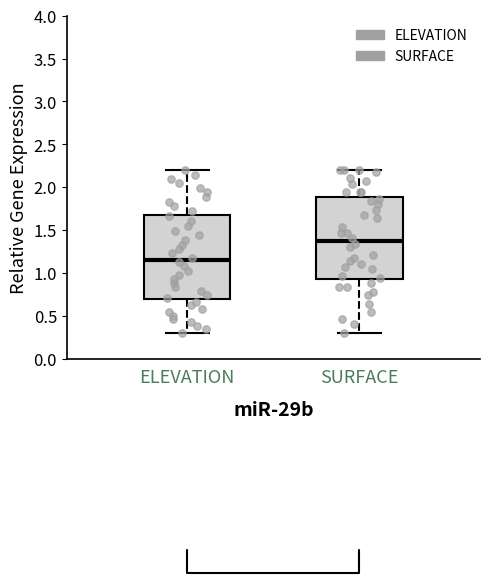

Reading left to right, read every box against the y-axis: the position of its median line, the range the box covers, and the ends of its whiskers. The values are not printed on the chart, so give them approximately, as read against the axis.

ELEVATION: median 1.15, box 0.70 to 1.70, whiskers 0.30 to 2.20
SURFACE: median 1.35, box 0.95 to 1.90, whiskers 0.30 to 2.20